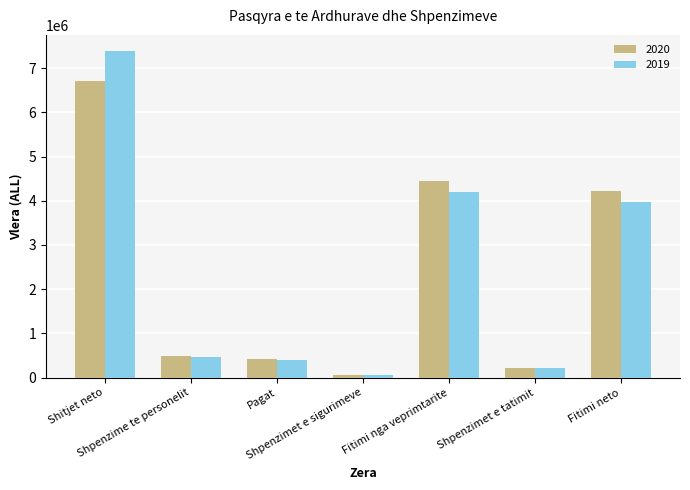

The value of 2020 at Shpenzimet e sigurimeve is 69368. True or false?

True